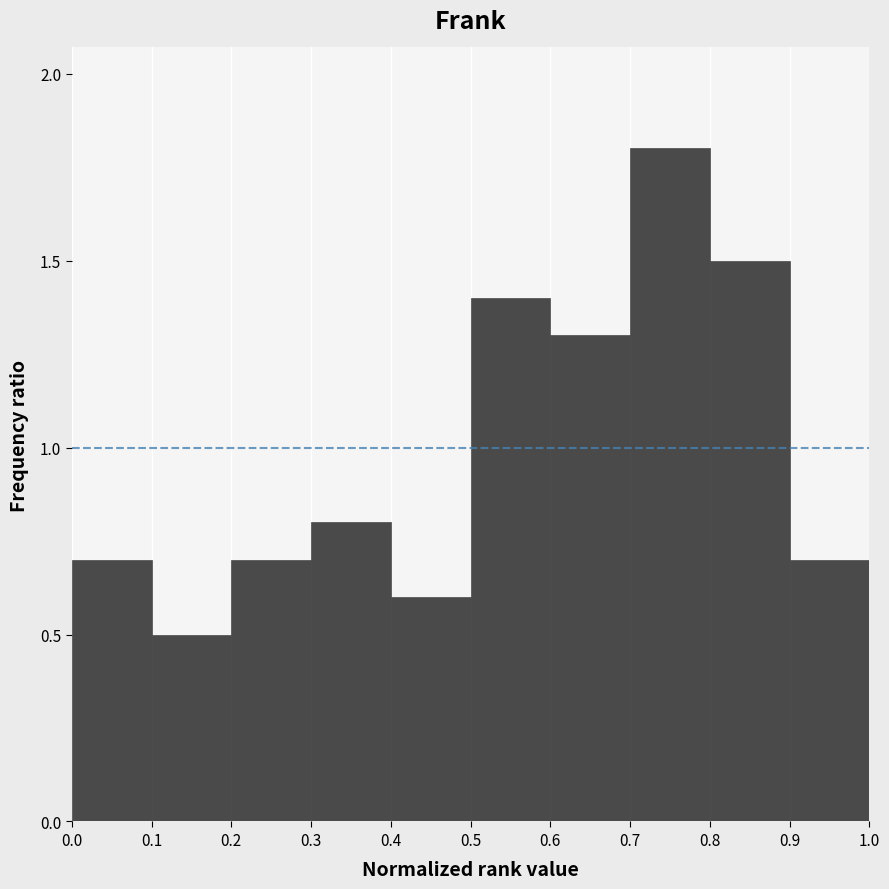

Reading left to right, list every bar in this chart as the range it spans on the x-axis followed by its height. The values are not printed on the chart, so give them approximately, as read against the axis.

0.0 to 0.1: 0.7
0.1 to 0.2: 0.5
0.2 to 0.3: 0.7
0.3 to 0.4: 0.8
0.4 to 0.5: 0.6
0.5 to 0.6: 1.4
0.6 to 0.7: 1.3
0.7 to 0.8: 1.8
0.8 to 0.9: 1.5
0.9 to 1.0: 0.7